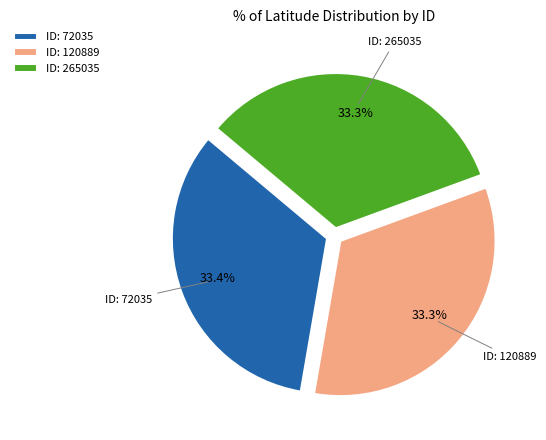

Is there any slice that represents more than half of the pie?

No